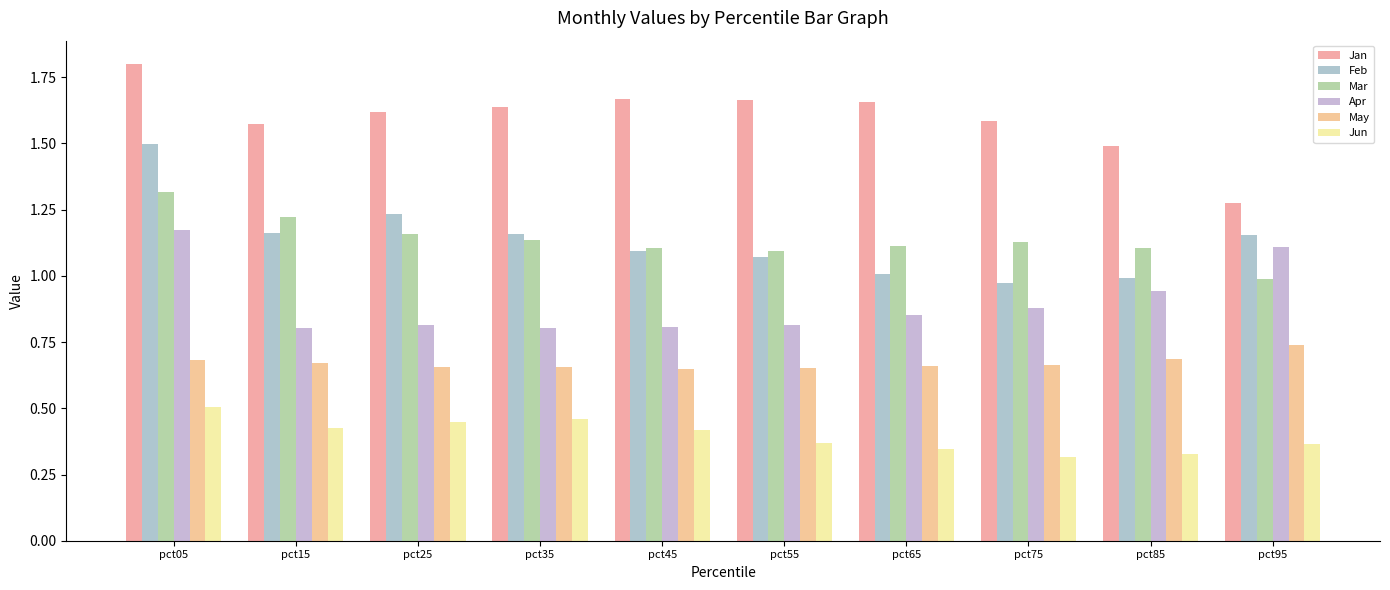

What is the maximum value for Feb?

1.5